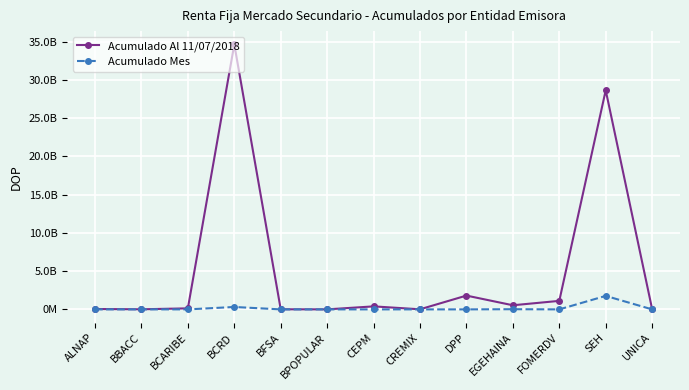

Reading left to right, list all the values displayed in this chart.

Acumulado Al 11/07/2018: 49688927.9	12833703.9	133967276.6	34662809503.3	13811191.9	2155458.3	394066555.4	11031831.7	1804089981.8	538955964.9	1113644360.1	28656216346.5	25779904.4
Acumulado Mes: 0.0	0.0	0.0	314459256.2	0.0	0.0	0.0	0.0	0.0	23487314.7	0.0	1764087845.5	0.0